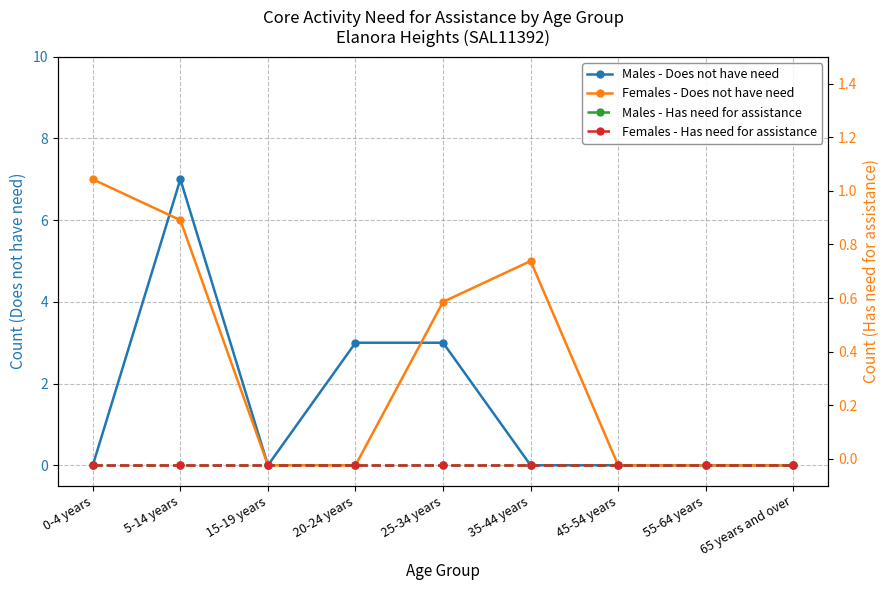

Reading left to right, list all the values displayed in this chart.

Males - Does not have need: 0	7	0	3	3	0	0	0	0
Females - Does not have need: 7	6	0	0	4	5	0	0	0
Males - Has need for assistance: 0	0	0	0	0	0	0	0	0
Females - Has need for assistance: 0	0	0	0	0	0	0	0	0